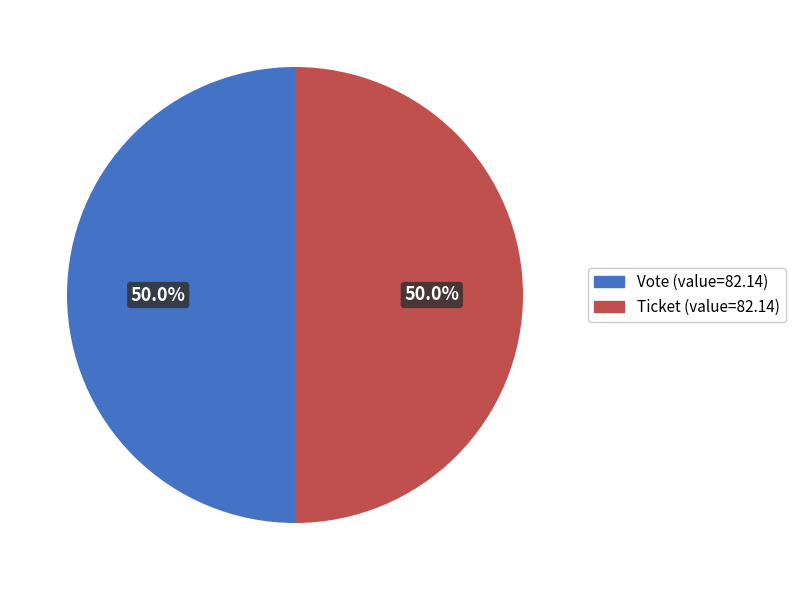

How many slices are in this pie chart?

2